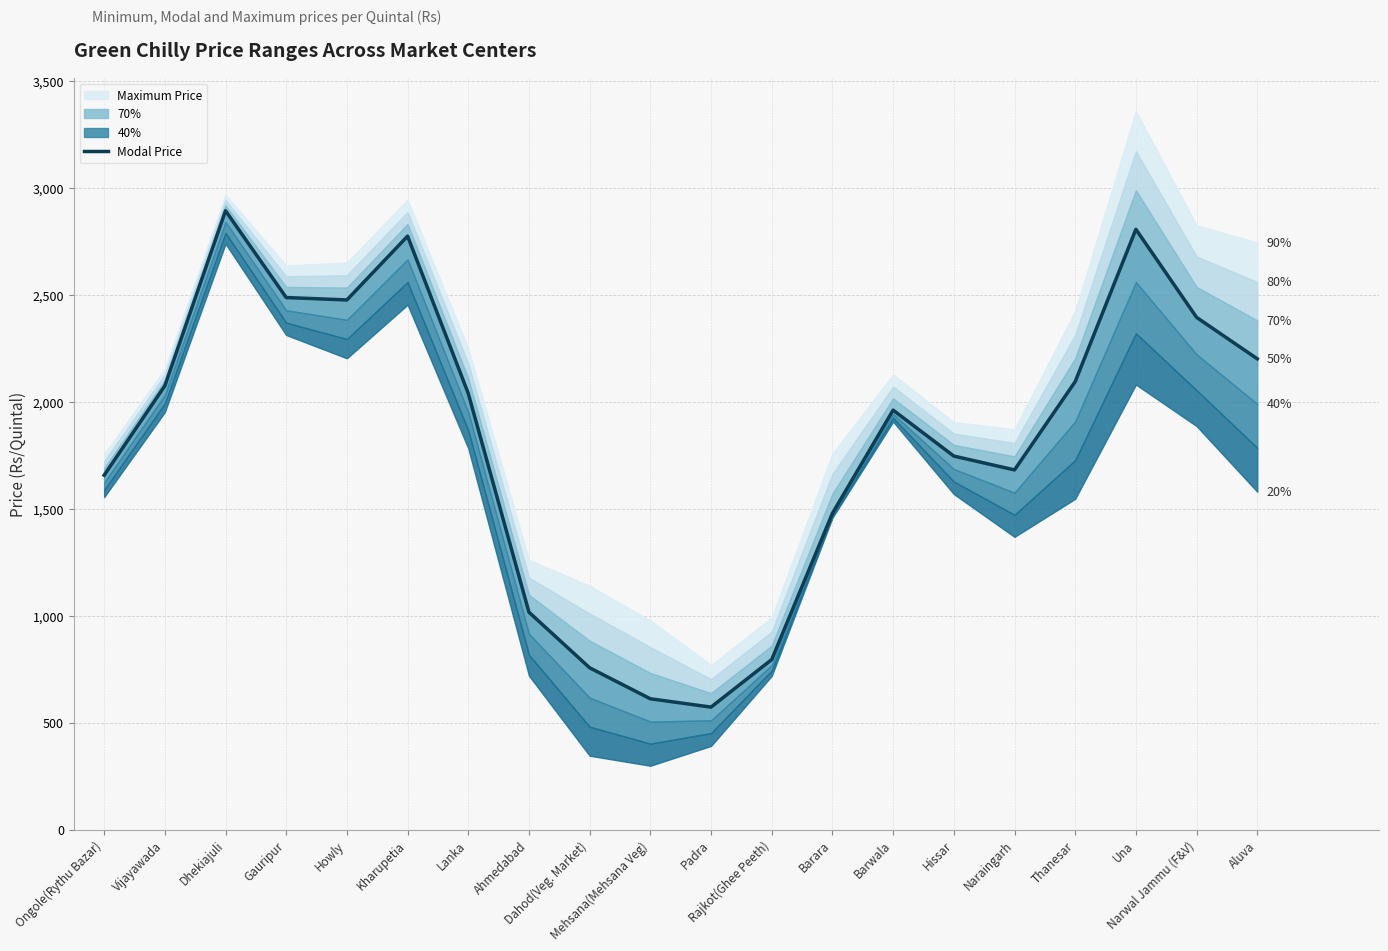

How many categories are shown in the chart?

20